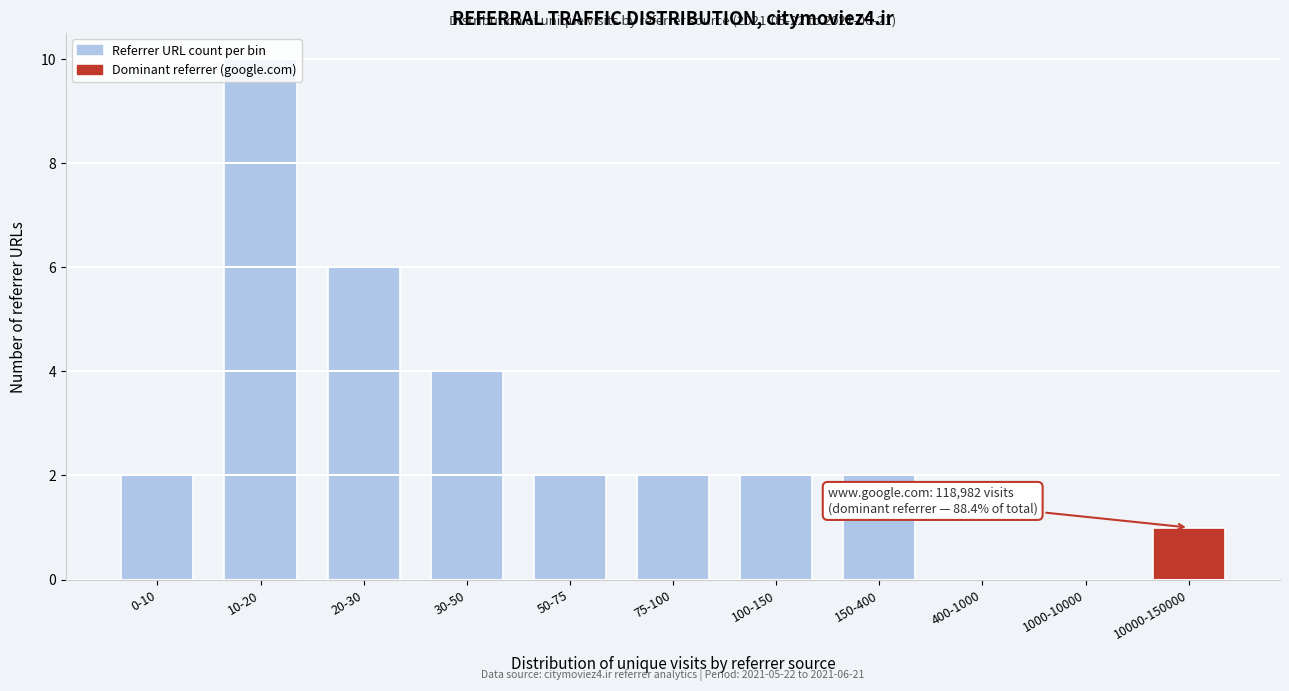

What is the sum of all values?

31